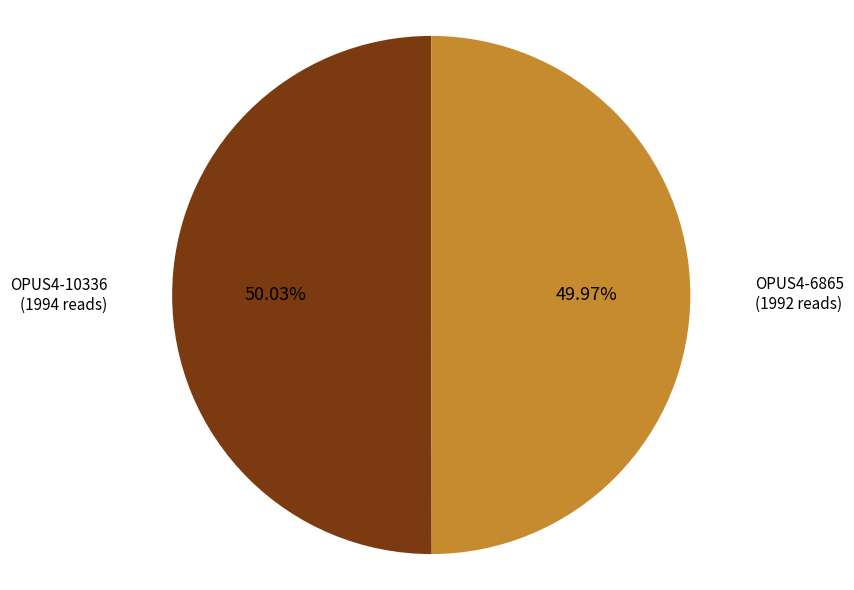

True or false: OPUS4-6865 accounts for 50% of the total.

True